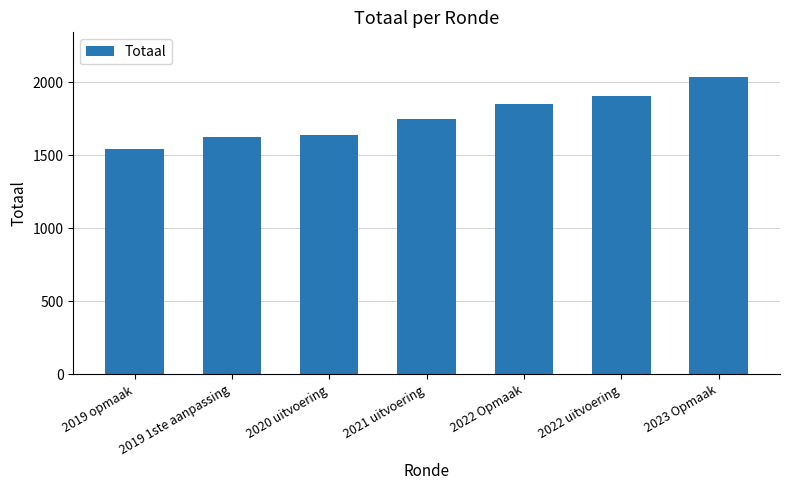

What is the label of the 1st bar from the left?

2019 opmaak